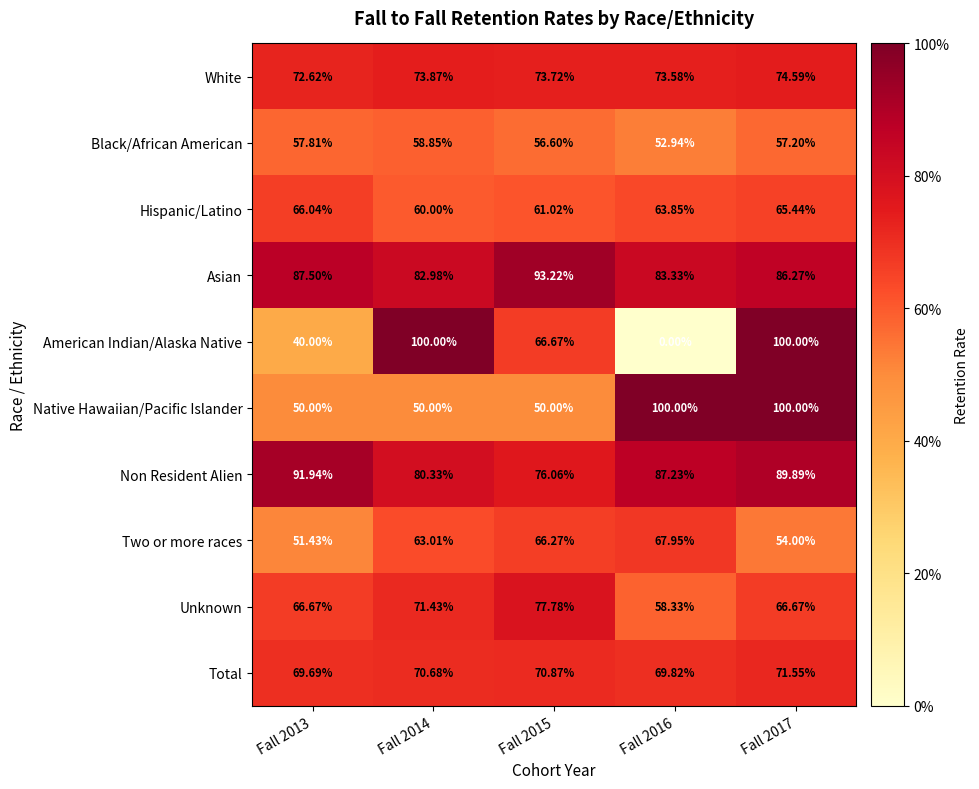

Which series has the widest spread of values?

American Indian/Alaska Native